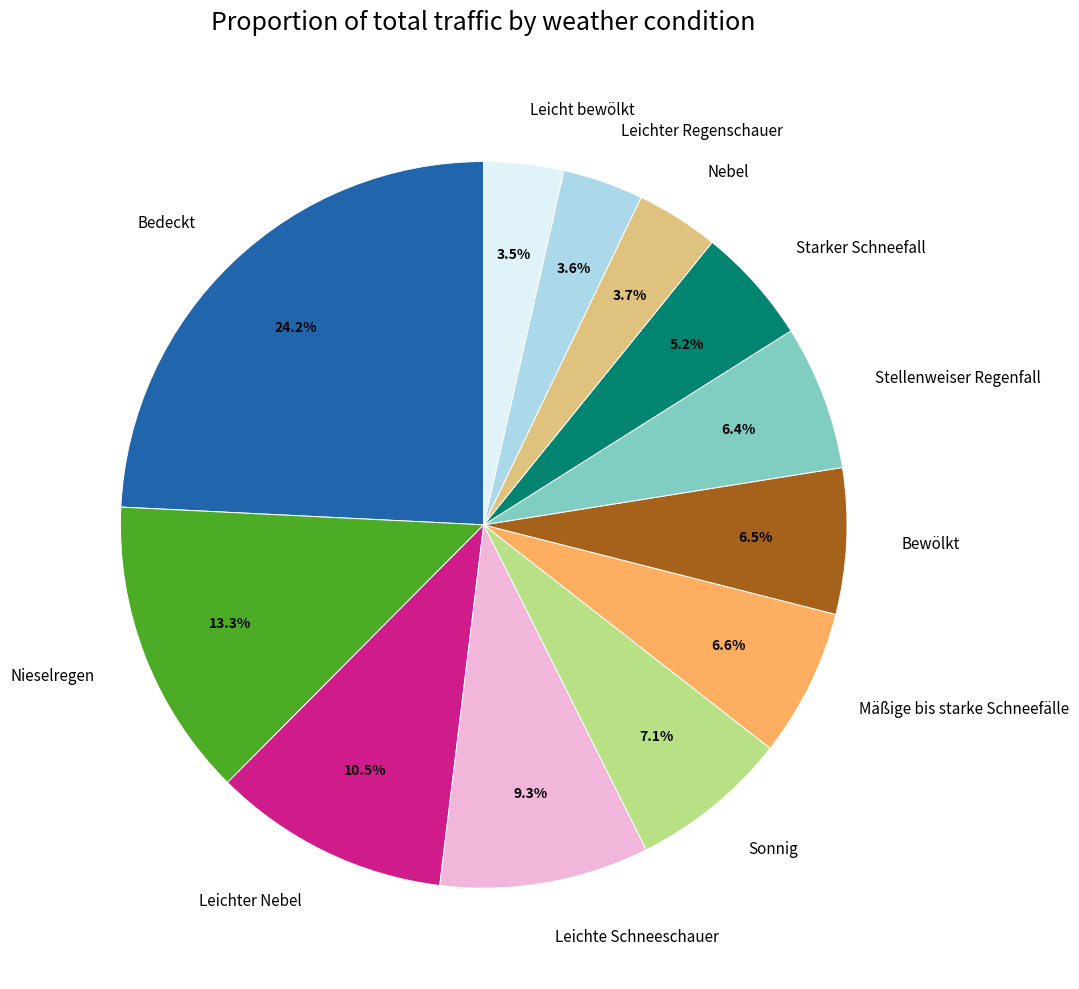

Is there any slice that represents more than half of the pie?

No